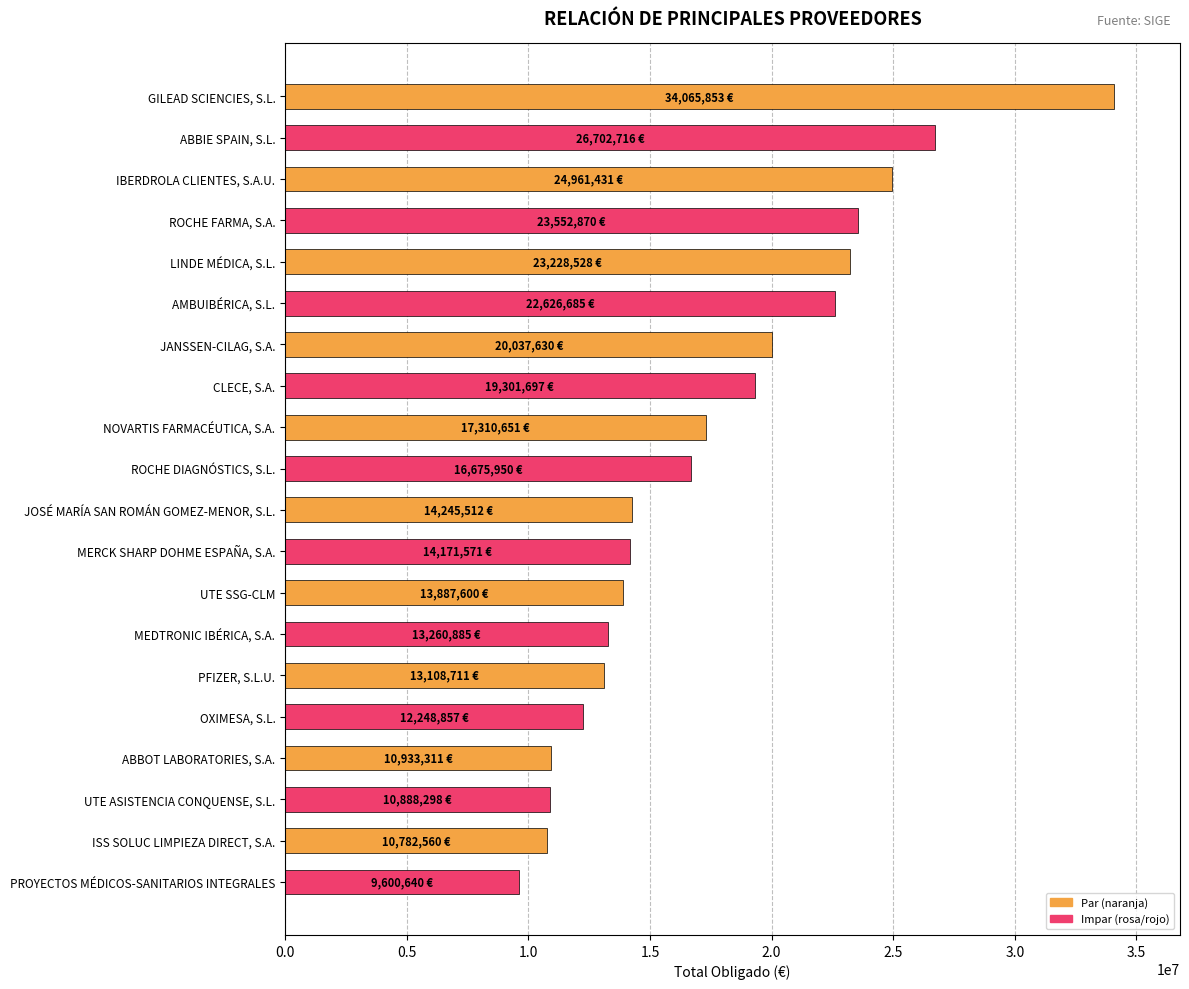

What is the average value?

17579597.9